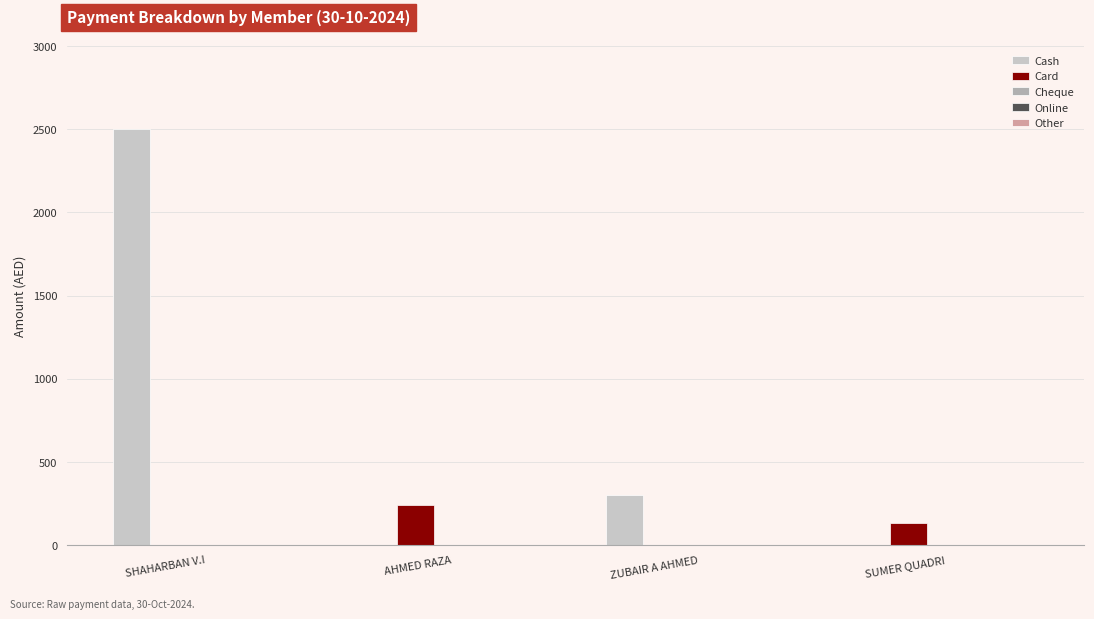

What is the sum of all Cash values?

2800